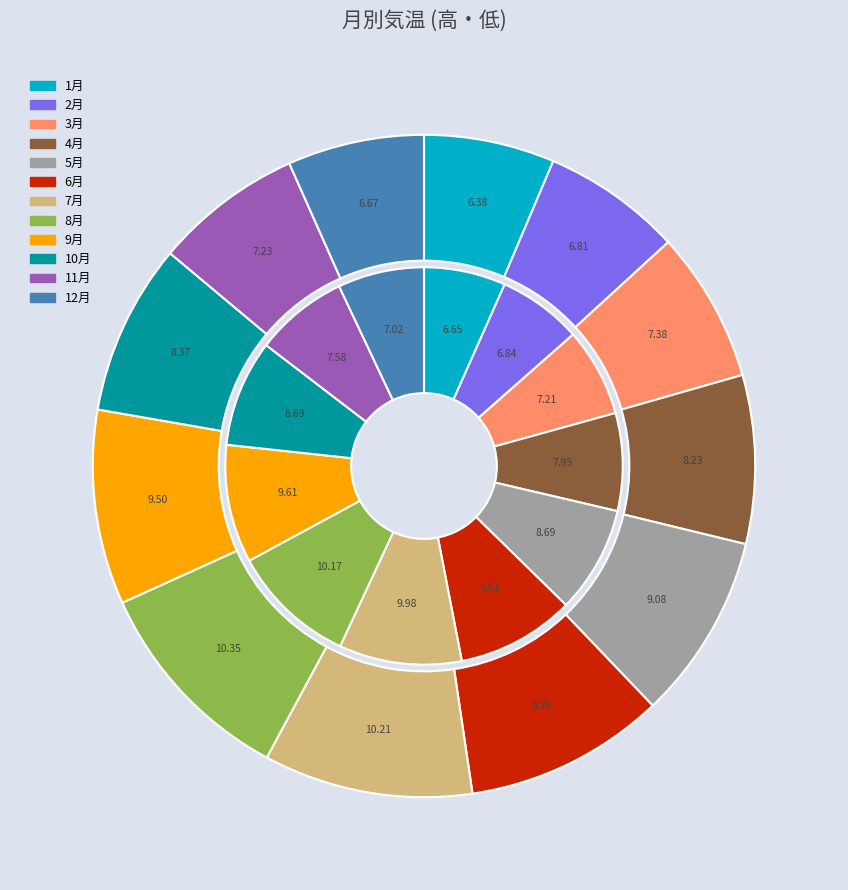

Rank the categories by 低 value from highest to lowest.

8月, 7月, 6月, 9月, 5月, 10月, 4月, 11月, 3月, 12月, 2月, 1月